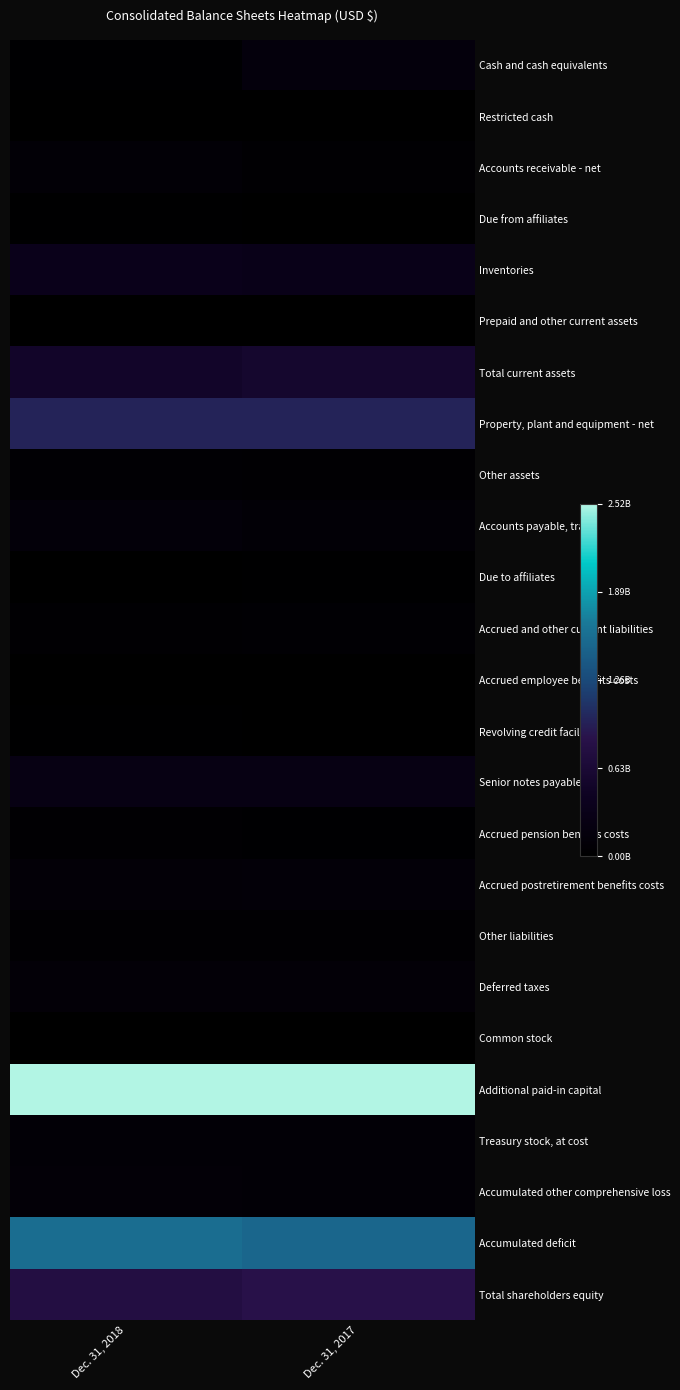

What is the spread (max minus min) of values at Dec. 31, 2018?

1.0